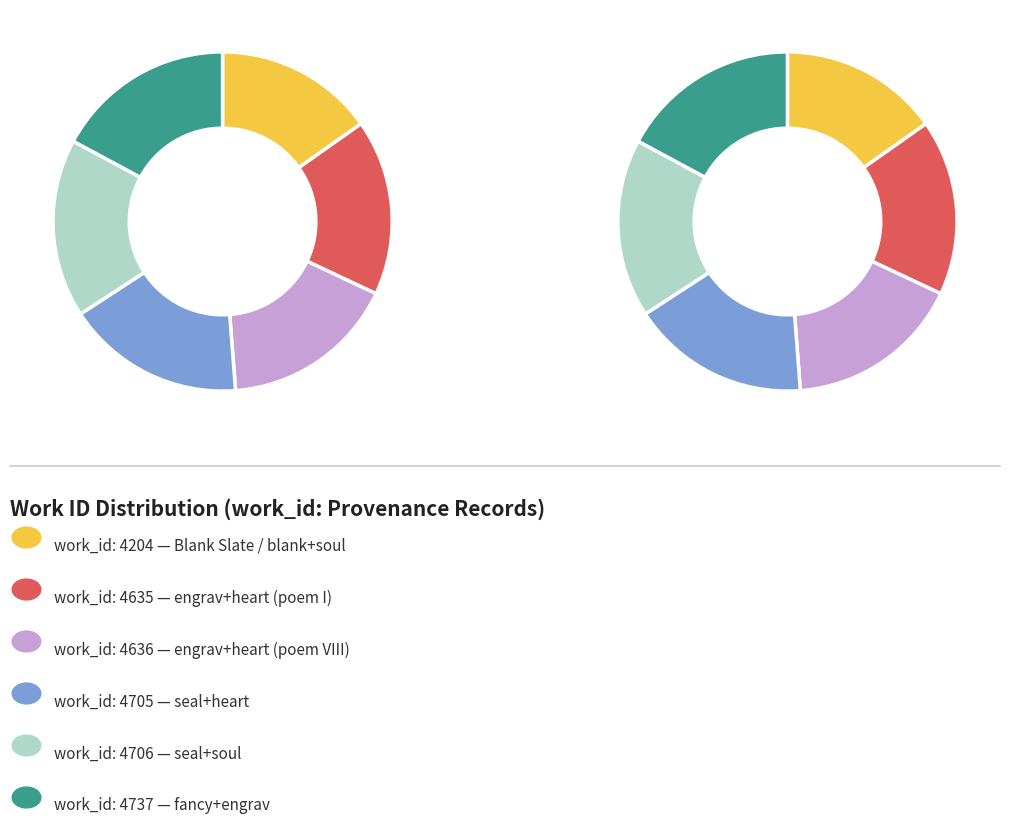

To the nearest percent, what portion does 4636 represent?

17%